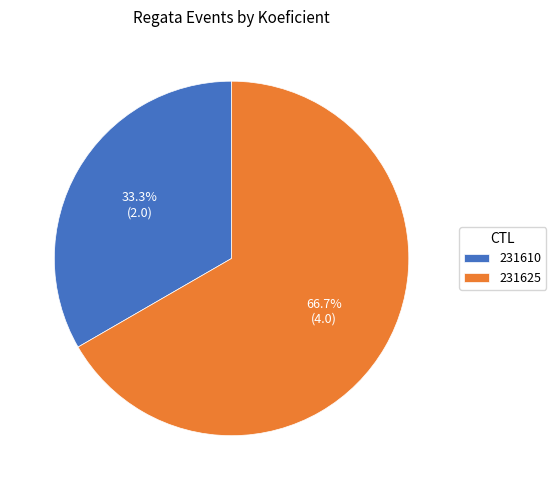

To the nearest percent, what portion does 231610 represent?

33%